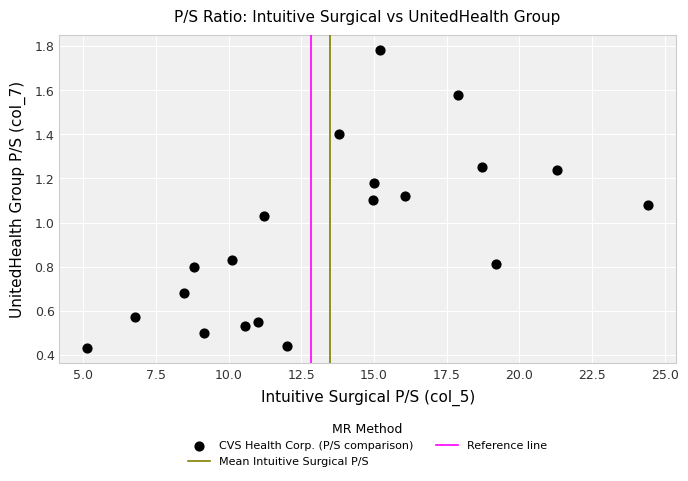

What is the range of X values (max minus min)?

19.3